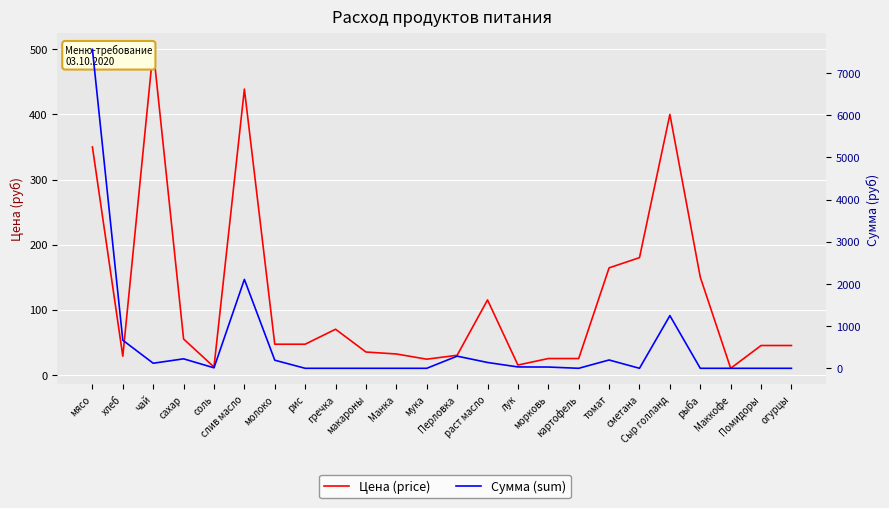

What is the difference between the second highest and minimum values in the Сумма (sum) series?

2106.7